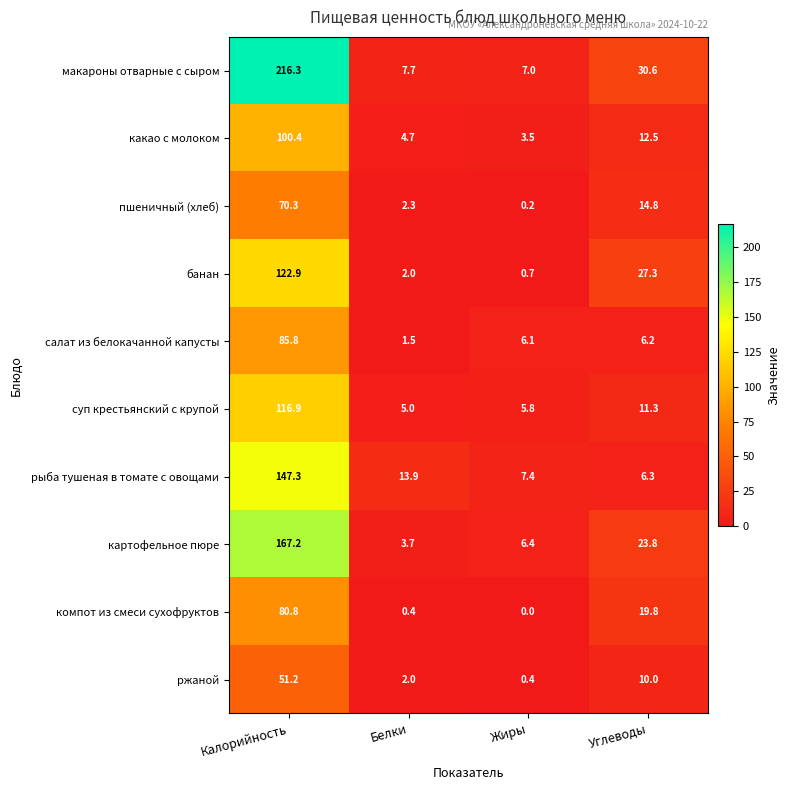

What is the approximate value of суп крестьянский с крупой at Калорийность?

116.9